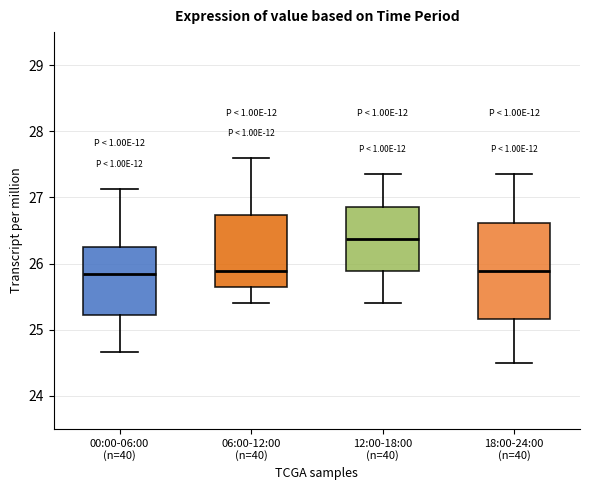

Where does the lower whisker of the box for 12:00-18:00 (n=40) end on the y-axis? The values are not printed on the chart, so give them approximately, as read against the axis.

25.4